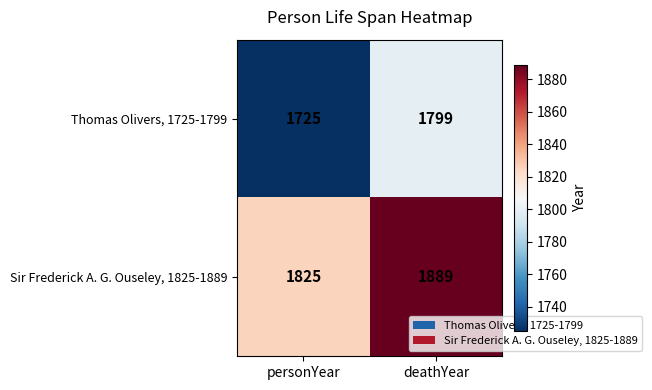

What is the minimum value for Sir Frederick A. G. Ouseley, 1825-1889?

1825